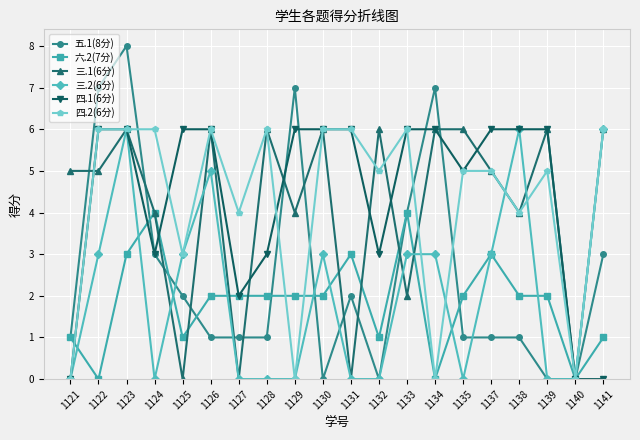

What is the value of the 三.2(6分) point at the 16th from the left?

3